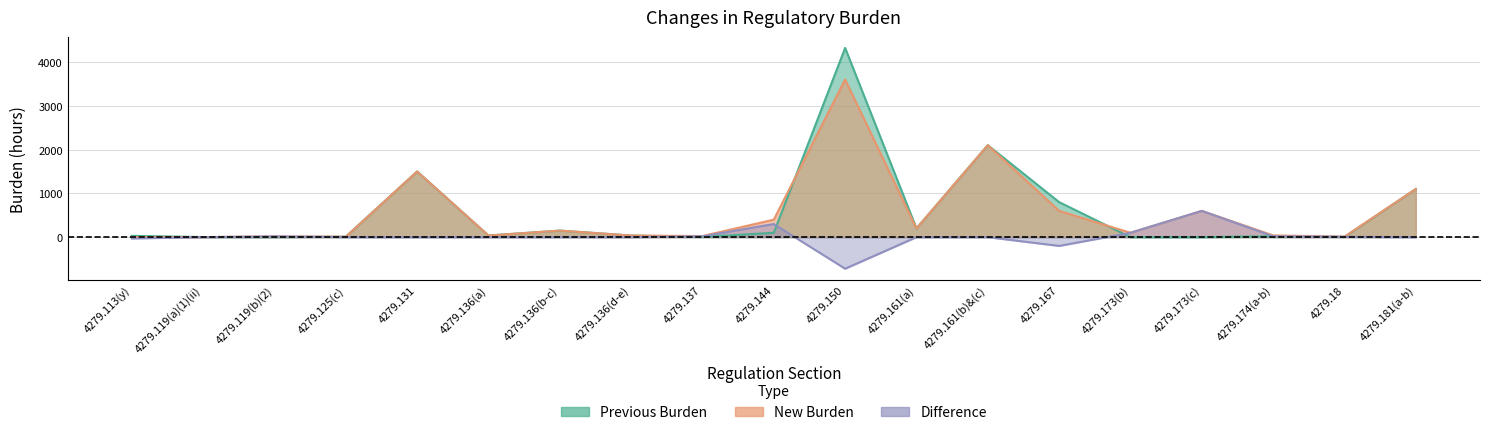

How many categories are shown in the chart?

19